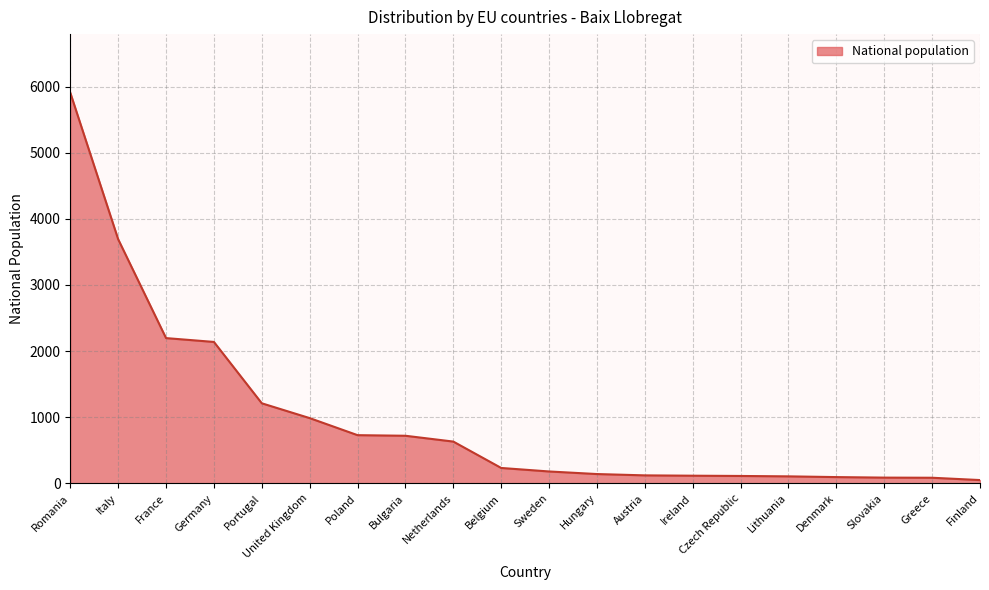

What is the change in value from Poland to Slovakia?

-642